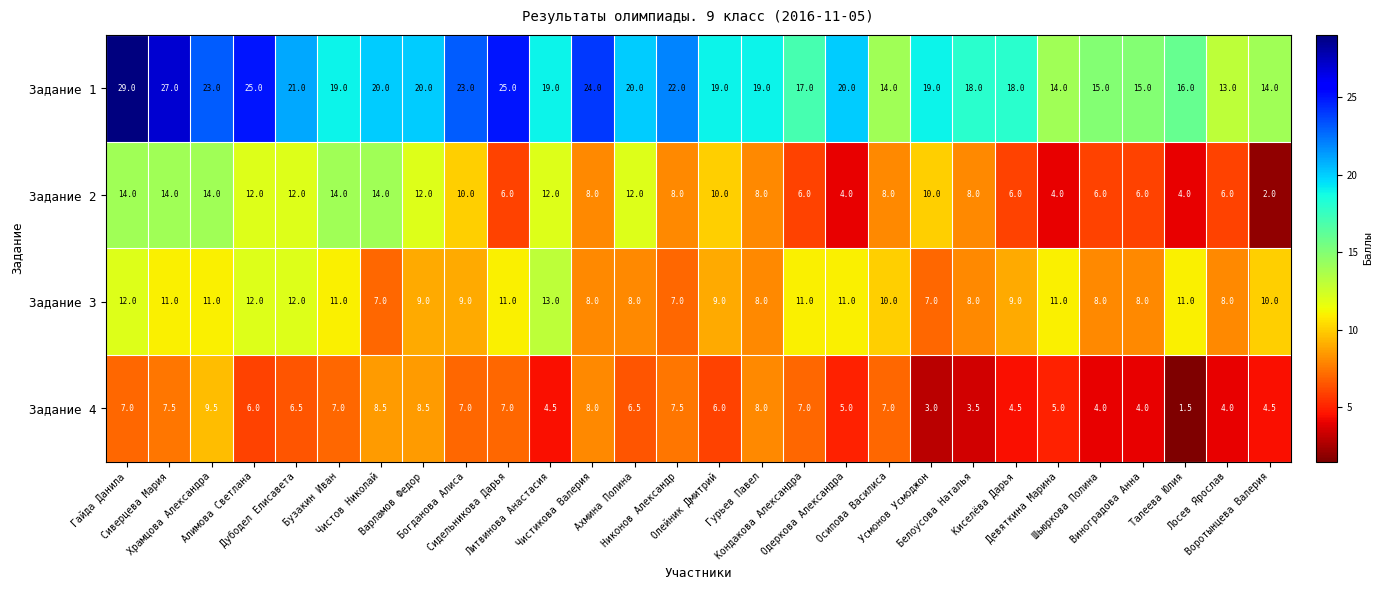

How many Задание 3 values are between 8 and 11?

21